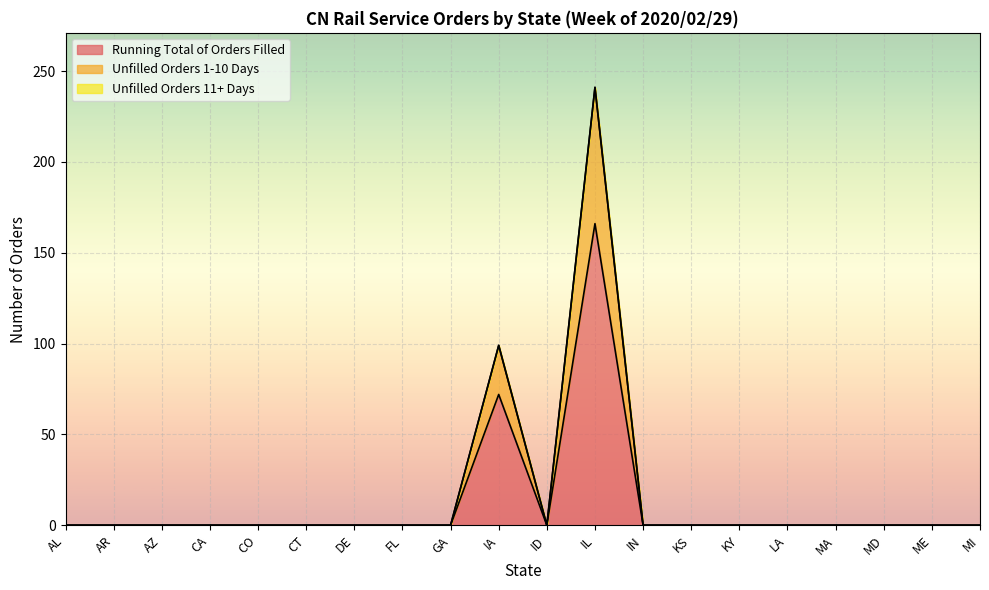

List the labels in order of Running Total of Orders Filled value, smallest first.

AL, AR, AZ, CA, CO, CT, DE, FL, GA, ID, IN, KS, KY, LA, MA, MD, ME, MI, IA, IL